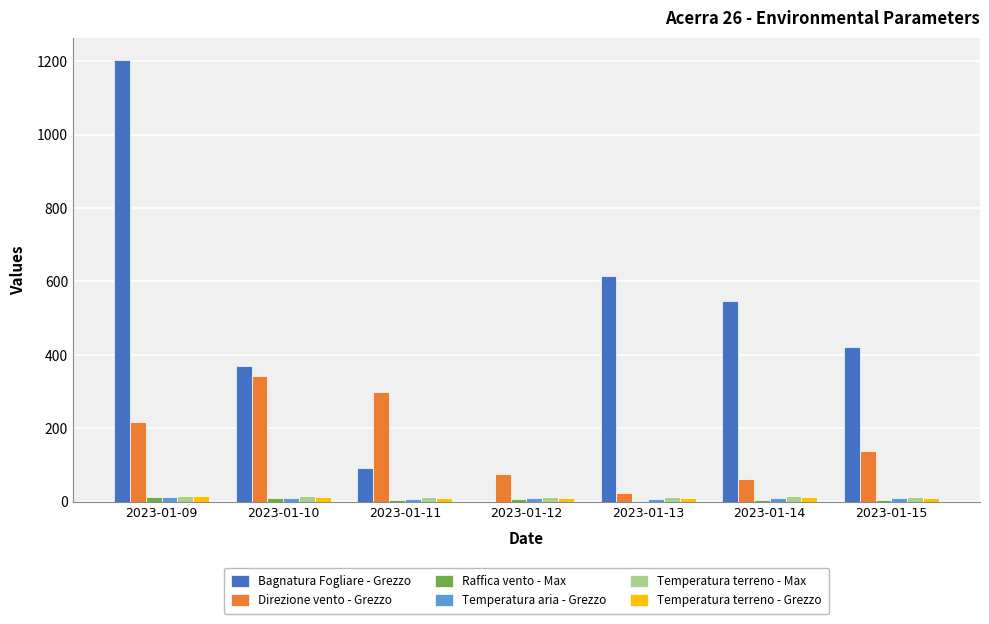

What is the sum of all Temperatura terreno - Grezzo values?

82.6